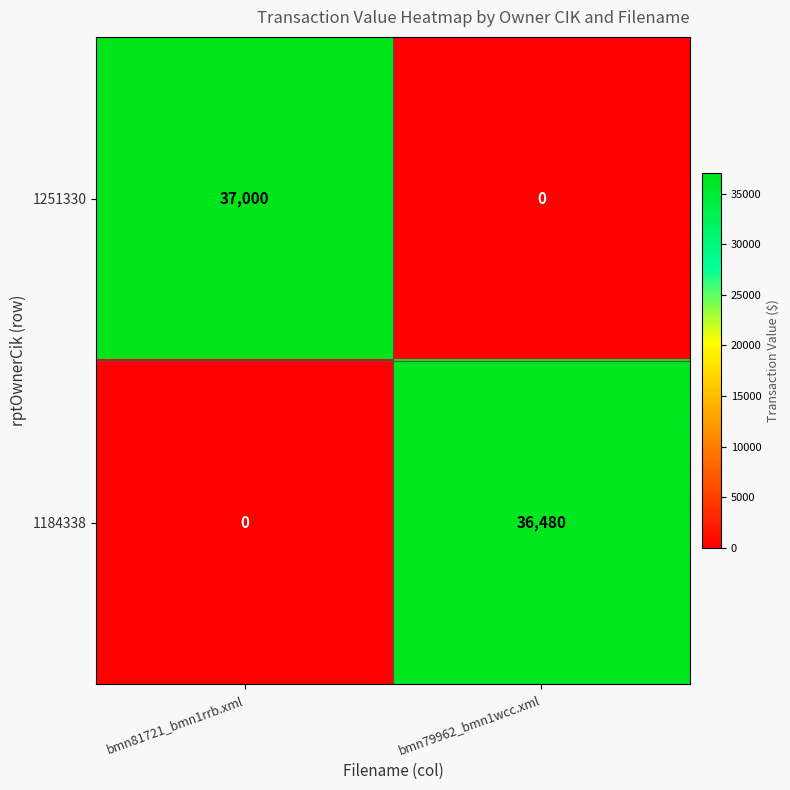

What is the sum of all 1184338 values?

36480